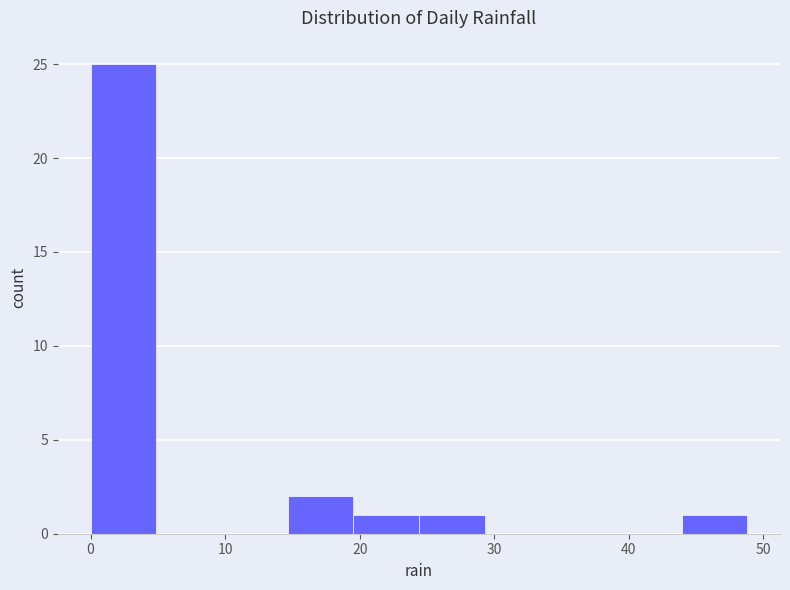

How tall is the bar that spans 24 to 29 on the x-axis? Neither the bar edges nor the heights are printed on the chart, so give them approximately, as read against the axes.

1